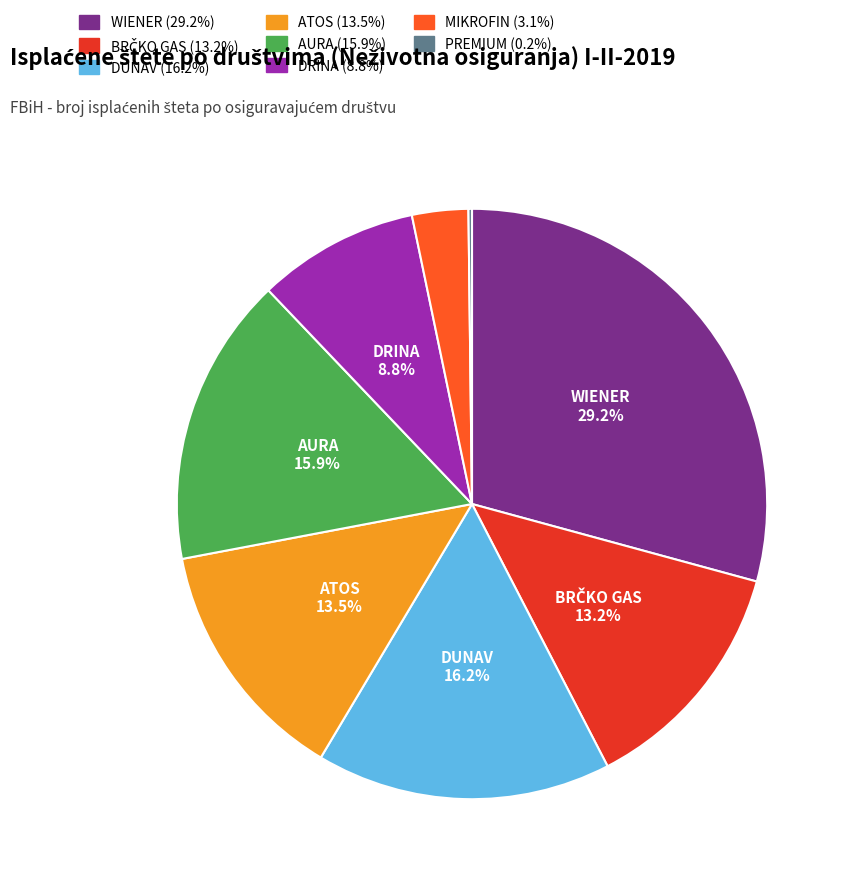

What is the largest slice in the pie chart?

WIENER